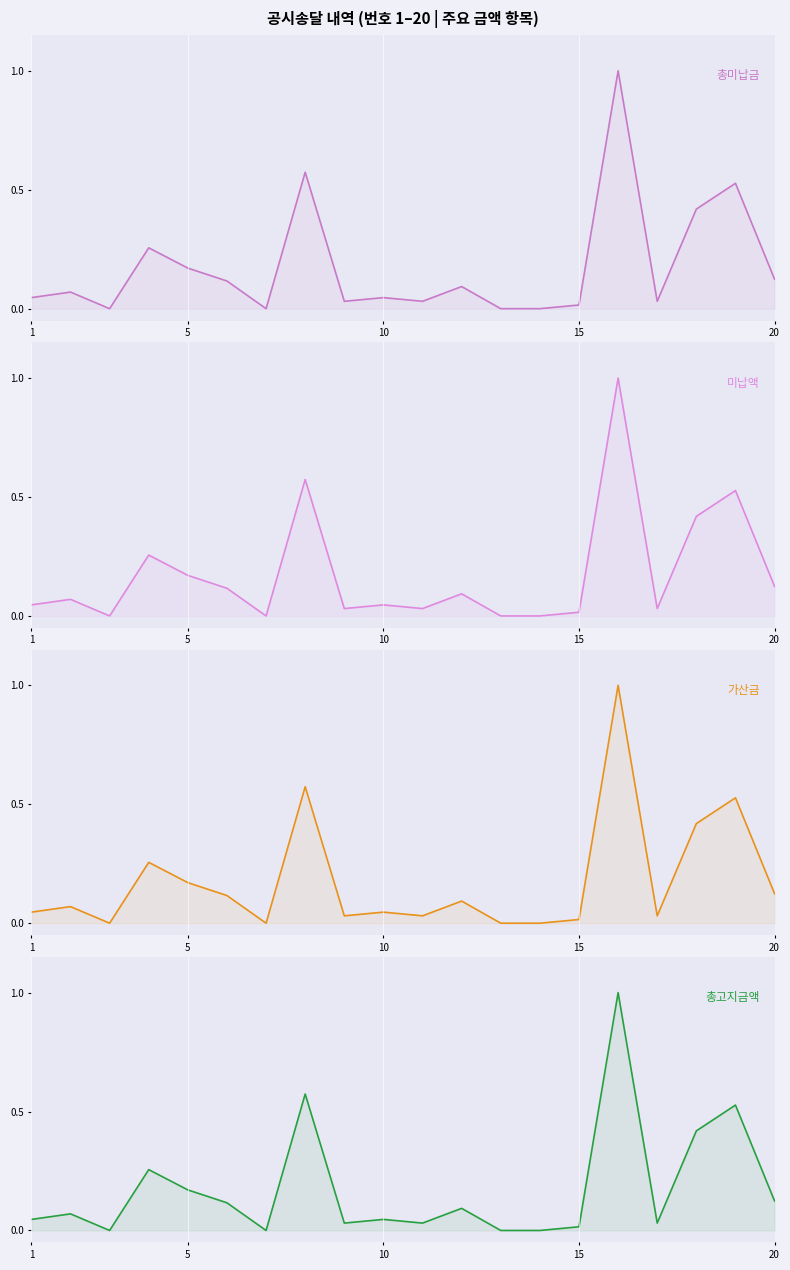

What is the greatest value displayed?

1.0